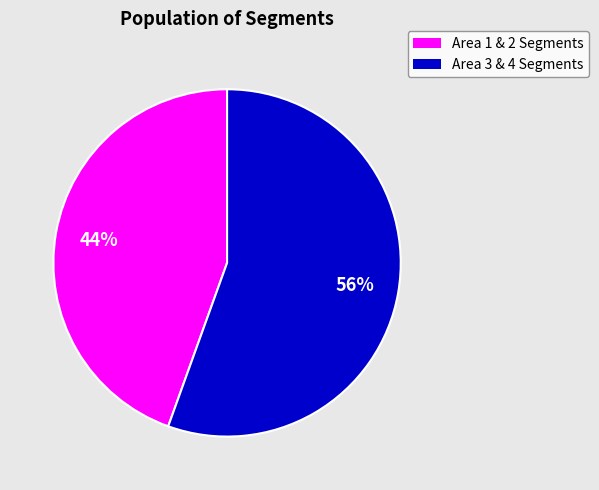

Count the number of slices in the pie.

2